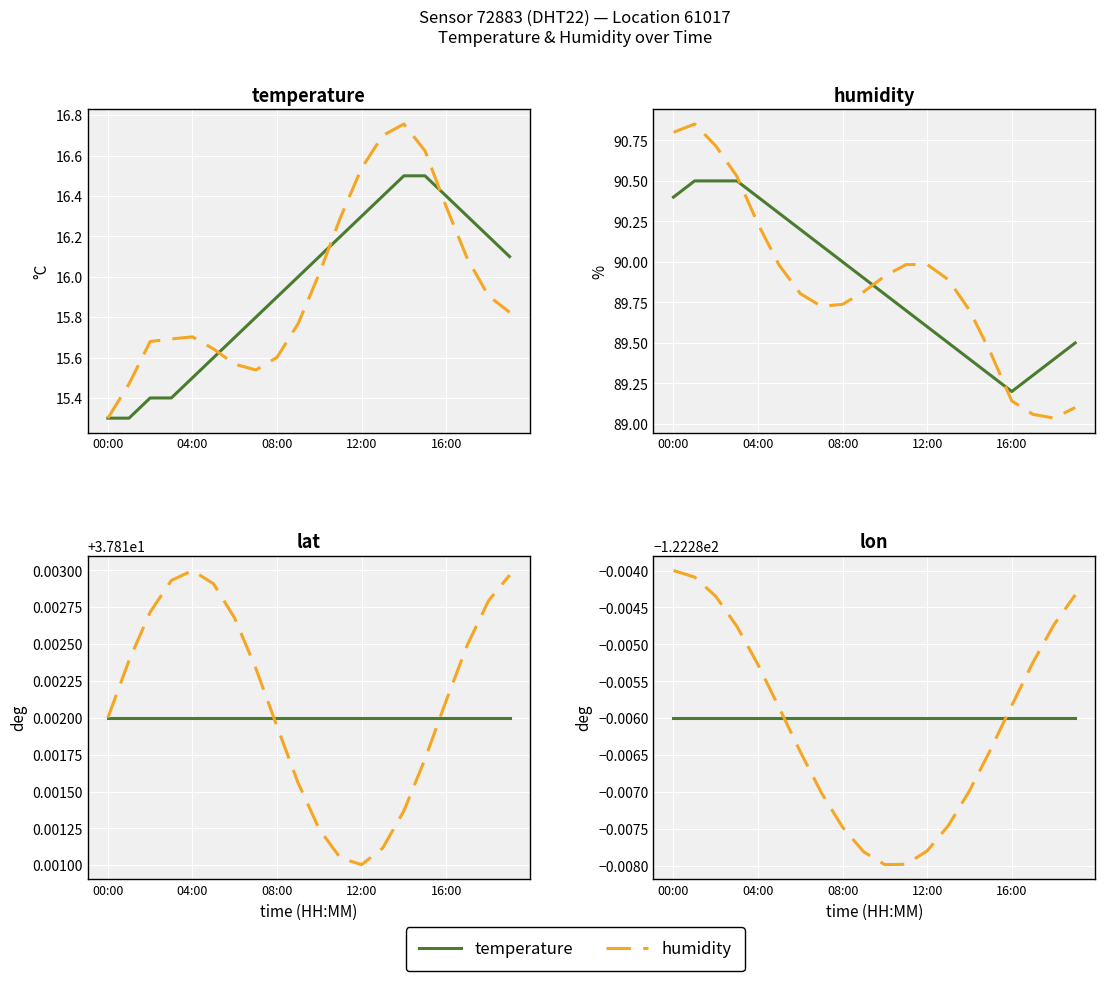

Where does the temperature series first go above 16?

10